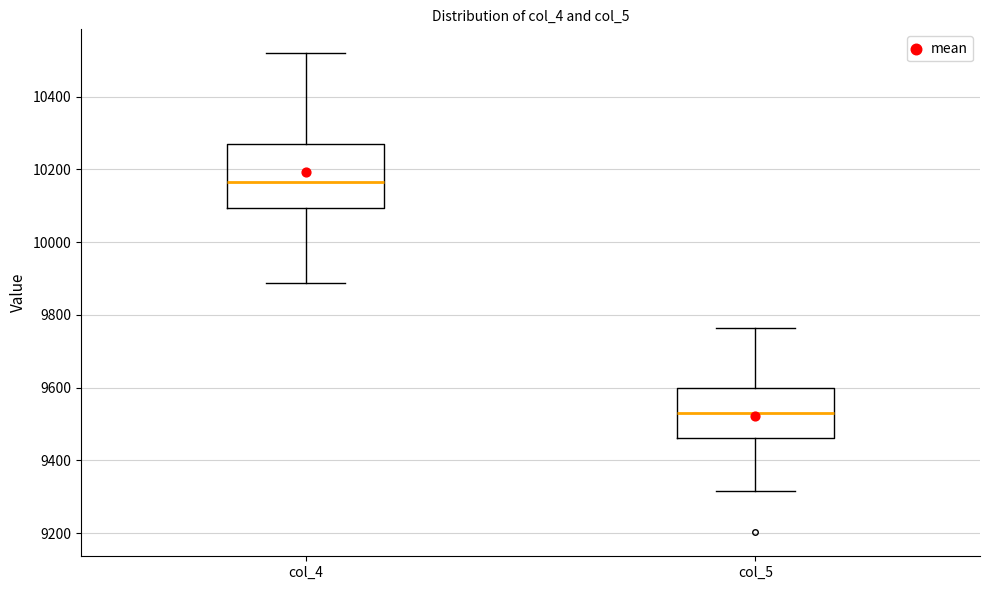

Reading left to right, transcribe this box plot: for each box, give where its median line is, the range the box spans, and where its two whiskers end, as read against the y-axis. The values are not printed on the chart, so give them approximately, as read against the axis.

col_4: median 10160, box 10100 to 10280, whiskers 9880 to 10520
col_5: median 9540, box 9460 to 9600, whiskers 9320 to 9760